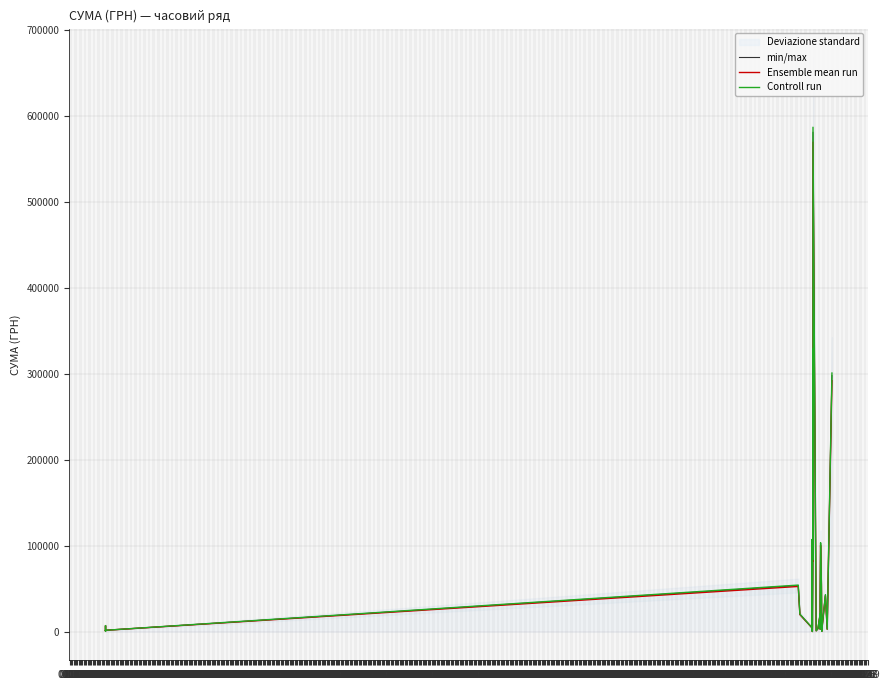

What is the spread (max minus min) of values at 01.08?

1104.1